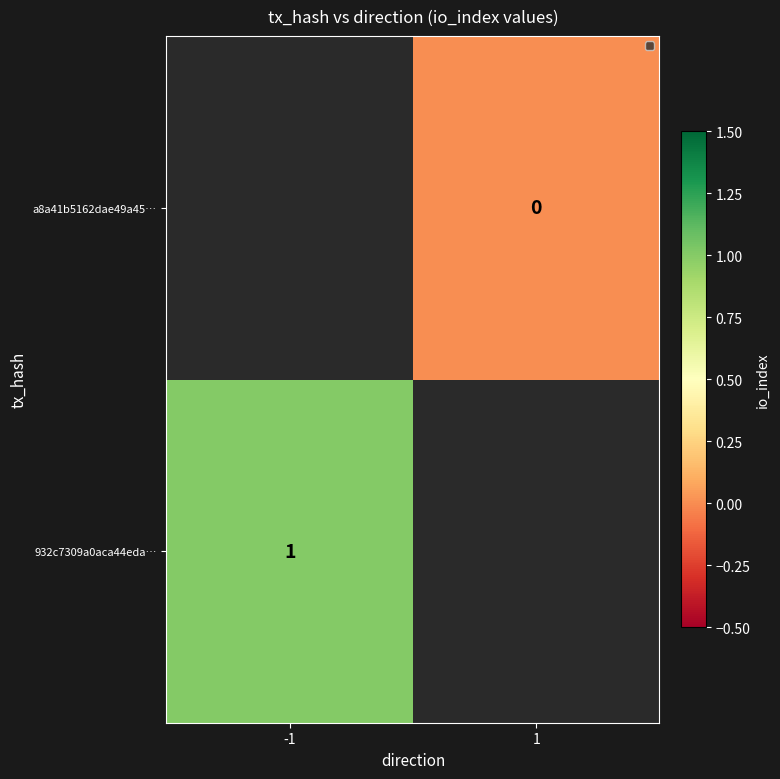

The 932c7309a0aca44eda… series shows 1 at -1. True or false?

True